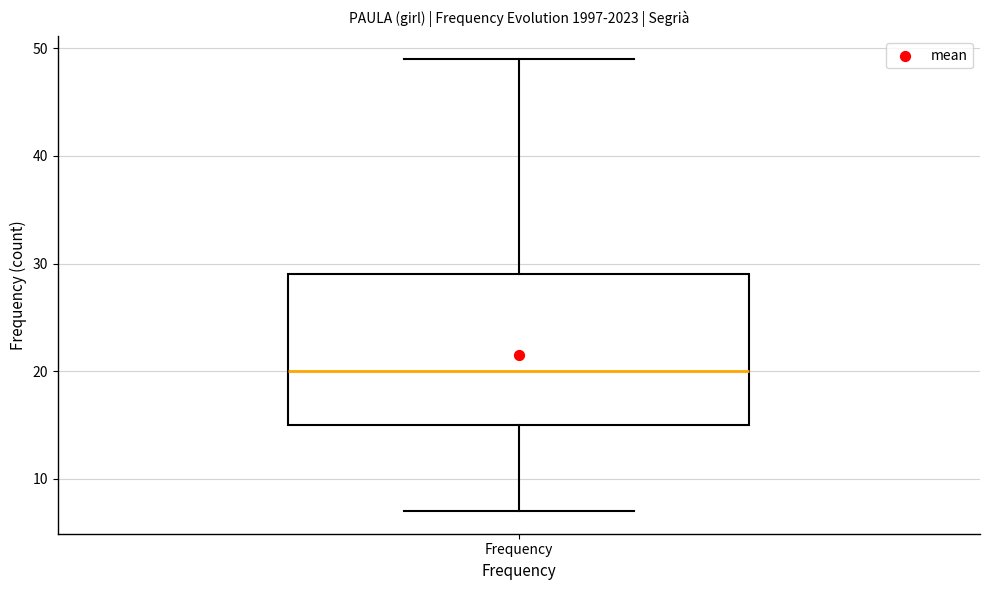

Where is the upper edge of the box for Frequency on the y-axis? The values are not printed on the chart, so give them approximately, as read against the axis.

29